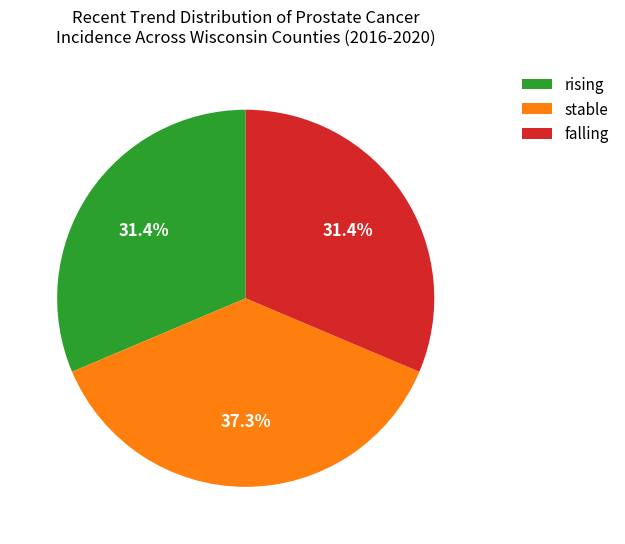

Which category has the biggest portion of the pie?

stable